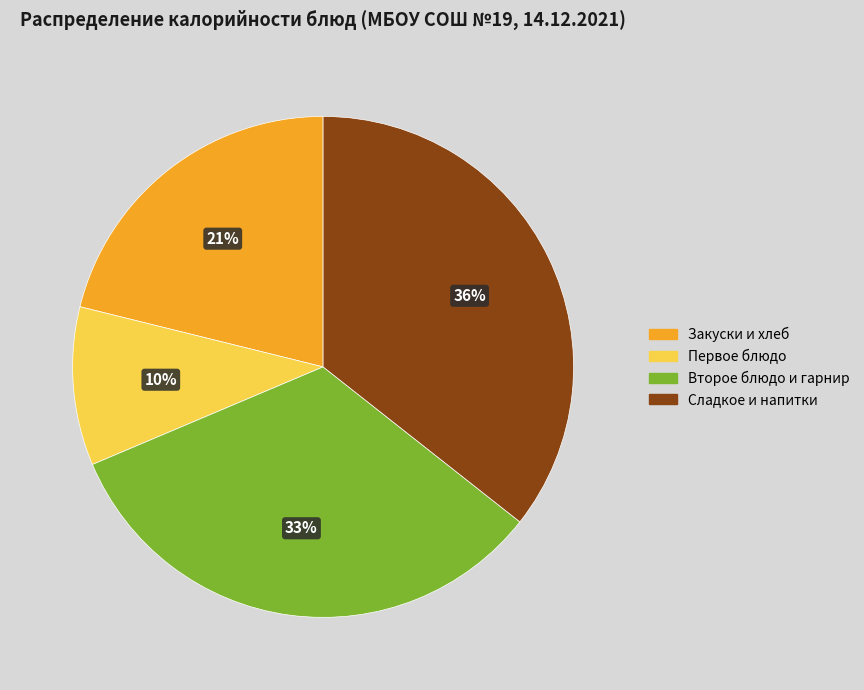

Is it true that Сладкое и напитки is 36% of the pie?

True